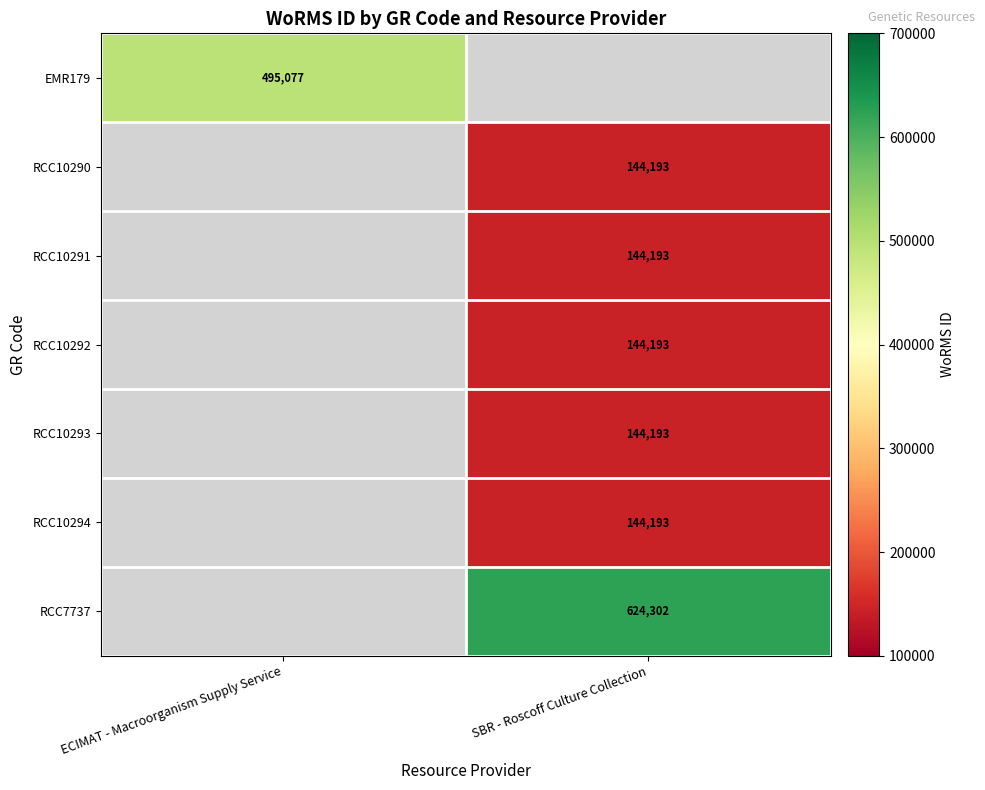

The RCC7737 series shows 873448 at SBR - Roscoff Culture Collection. True or false?

False